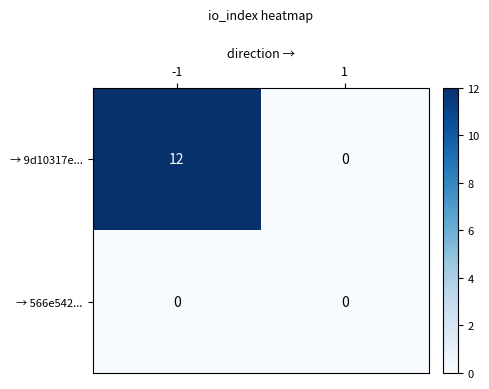

Rank the series at -1 from lowest to highest value.

→ 566e542..., → 9d10317e...